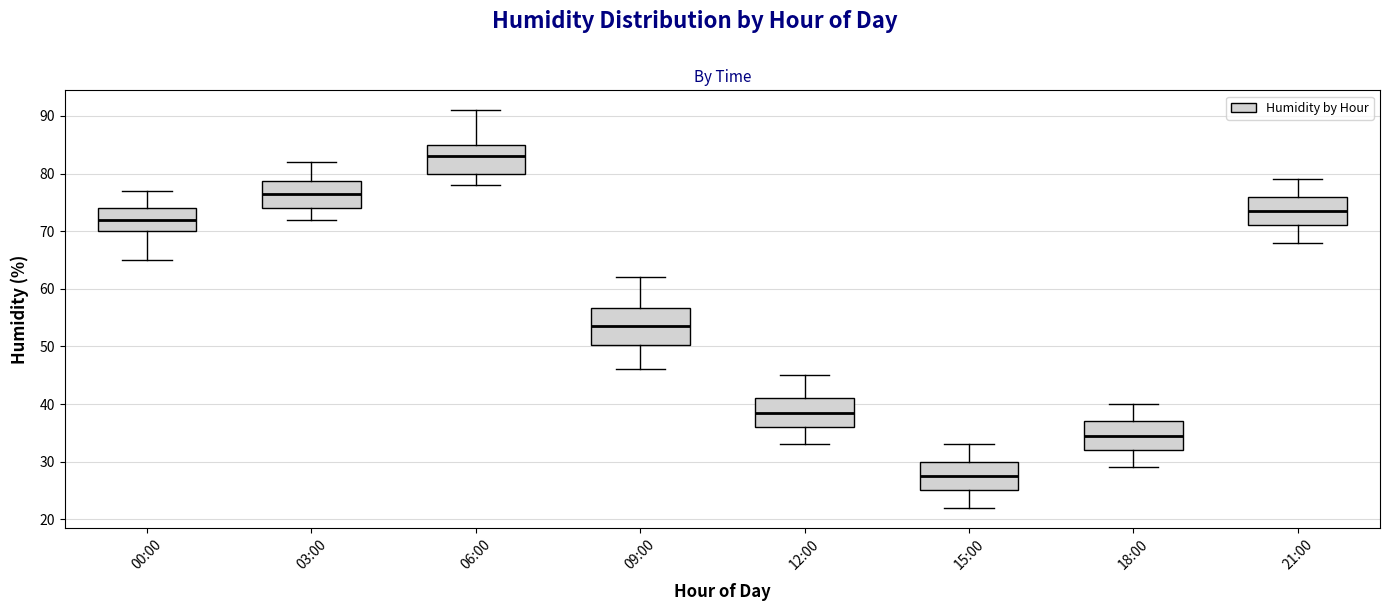

Reading left to right, read every box against the y-axis: the position of its median line, the range the box covers, and the ends of its whiskers. The values are not printed on the chart, so give them approximately, as read against the axis.

00:00: median 72, box 70 to 74, whiskers 65 to 77
03:00: median 77, box 74 to 79, whiskers 72 to 82
06:00: median 83, box 80 to 85, whiskers 78 to 91
09:00: median 54, box 50 to 57, whiskers 46 to 62
12:00: median 39, box 36 to 41, whiskers 33 to 45
15:00: median 28, box 25 to 30, whiskers 22 to 33
18:00: median 35, box 32 to 37, whiskers 29 to 40
21:00: median 74, box 71 to 76, whiskers 68 to 79